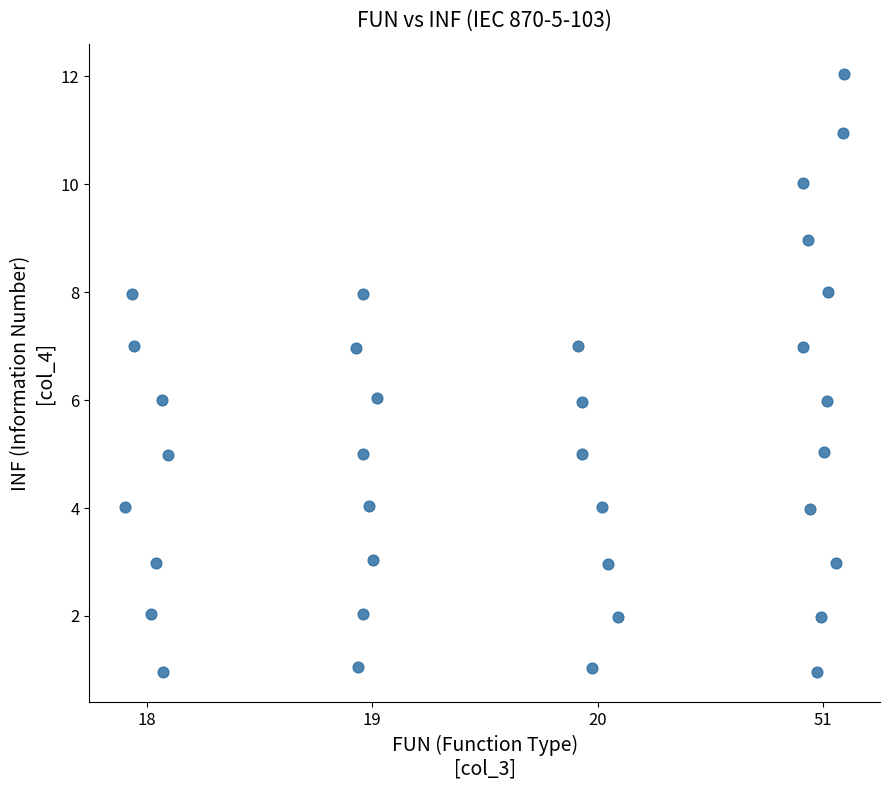

What is the range of Y values (max minus min)?

11.1